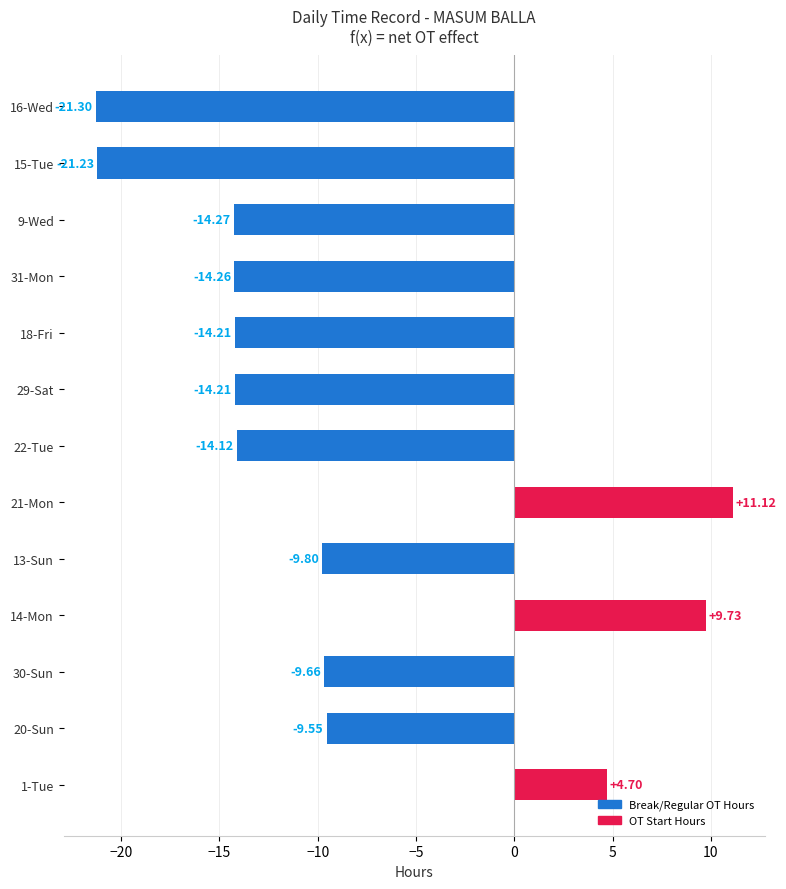

How many bars are there in total?

13